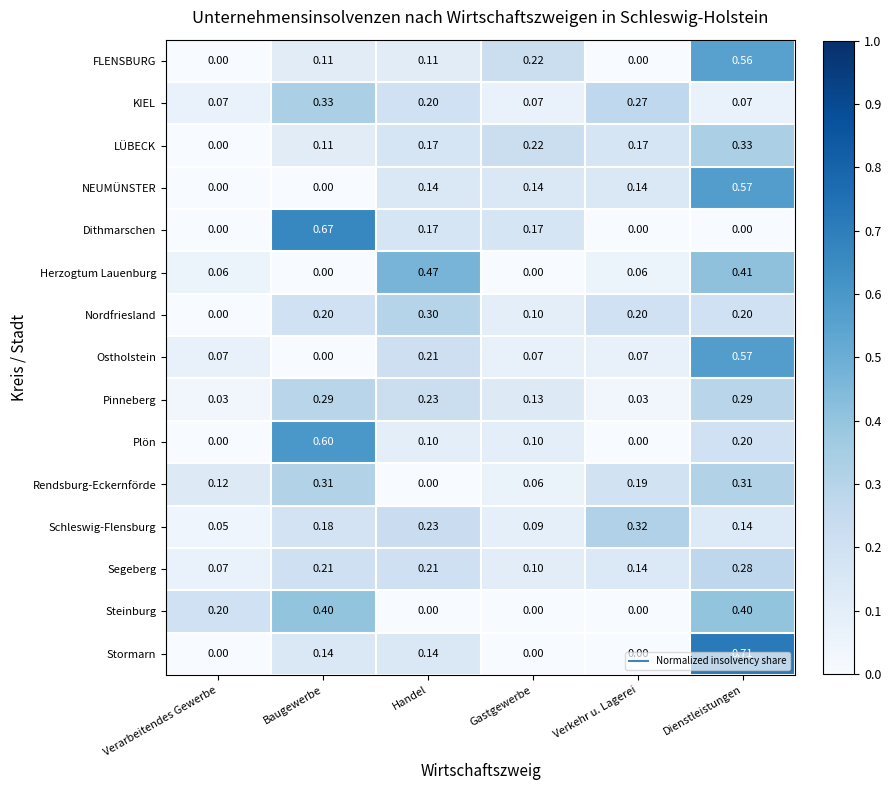

At which category is the sum across all series the highest?

Dienstleistungen